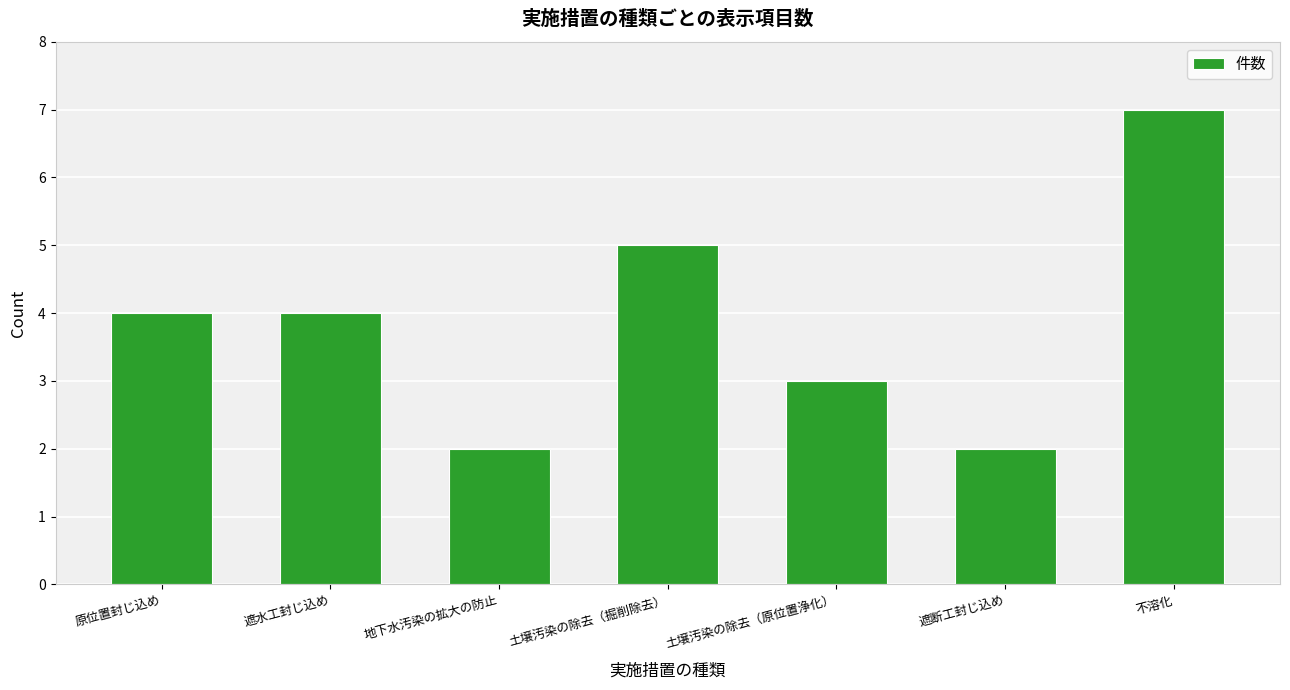

True or false: the data shows 6 at 遮水工封じ込め.

False